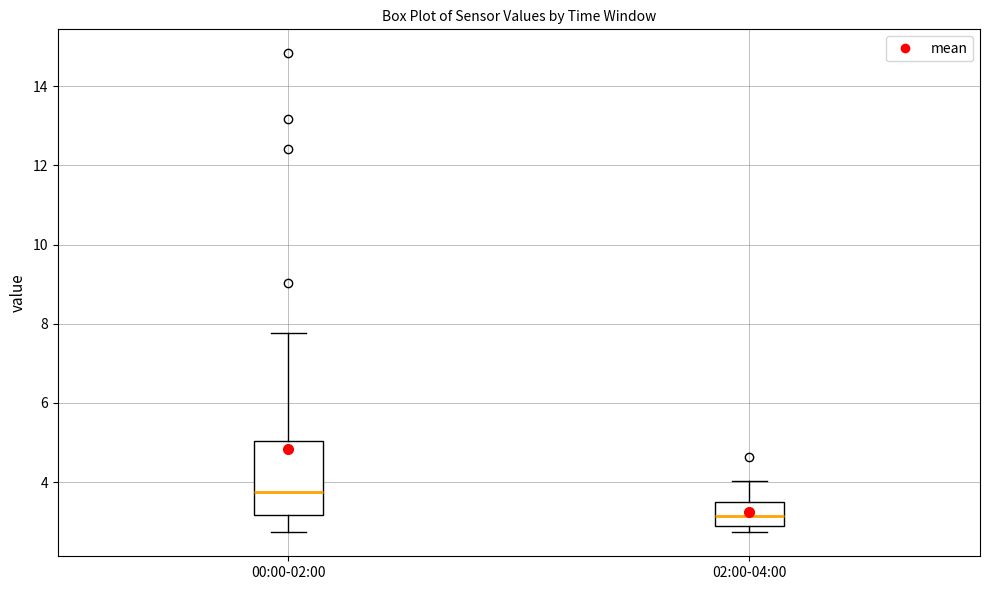

Reading left to right, transcribe this box plot: for each box, give where its median line is, the range the box spans, and where its two whiskers end, as read against the y-axis. The values are not printed on the chart, so give them approximately, as read against the axis.

00:00-02:00: median 3.8, box 3.2 to 5.0, whiskers 2.8 to 7.8
02:00-04:00: median 3.2, box 2.8 to 3.6, whiskers 2.8 (just below the box's lower edge) to 4.0